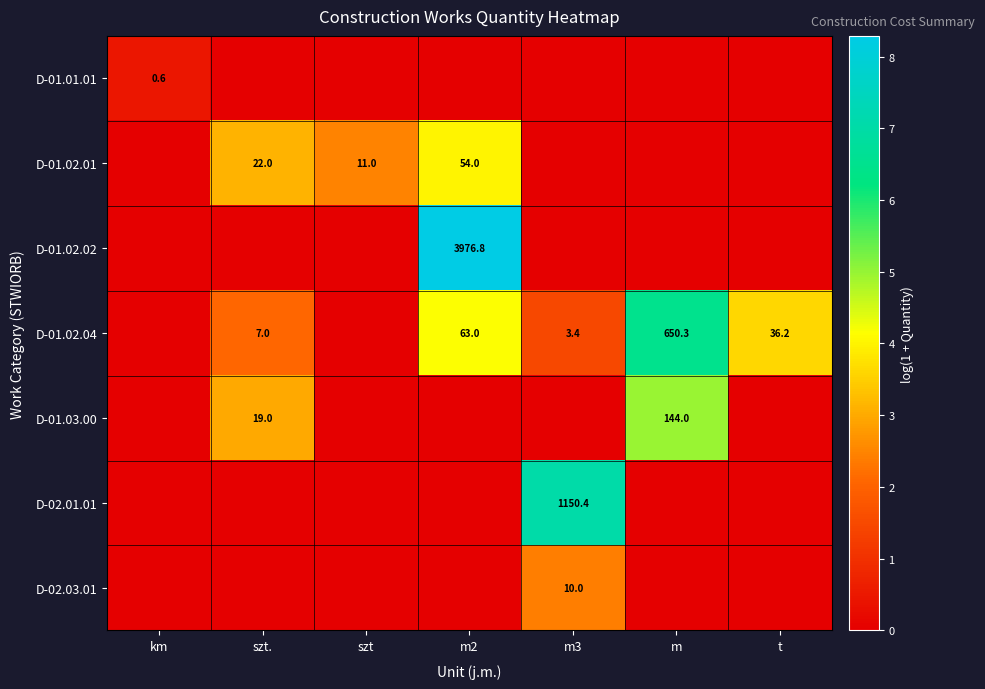

True or false: D-01.02.01 has a value of 11.0 at szt.

True